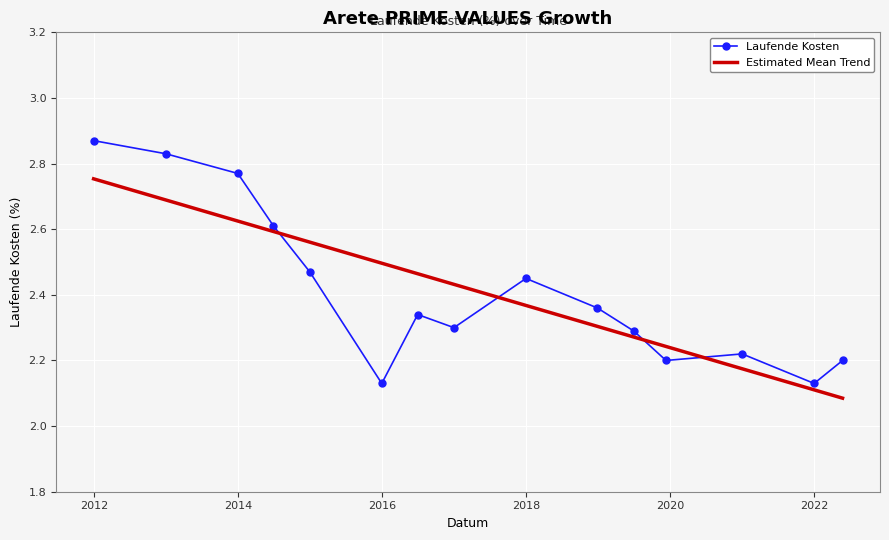

Which series has the largest range (max minus min)?

Laufende Kosten